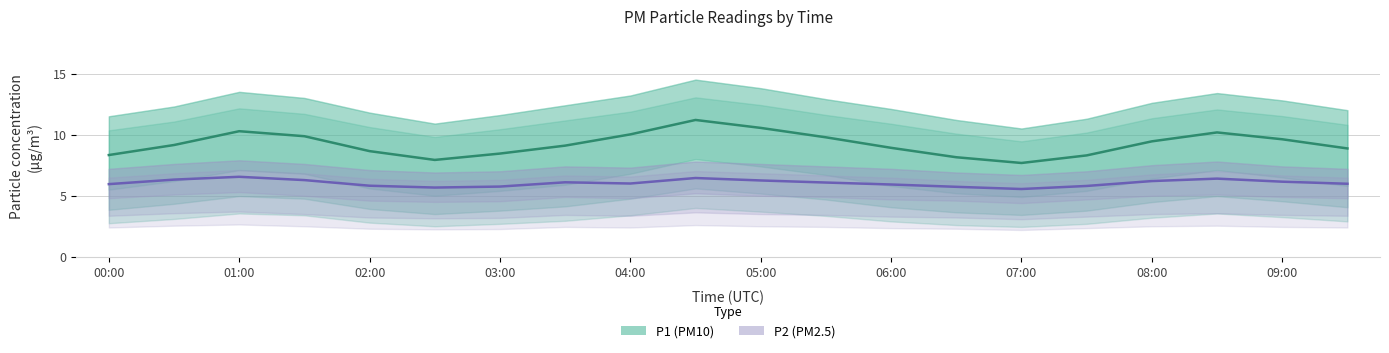

What is the difference between the maximum and second lowest values in the P1 series?

3.3